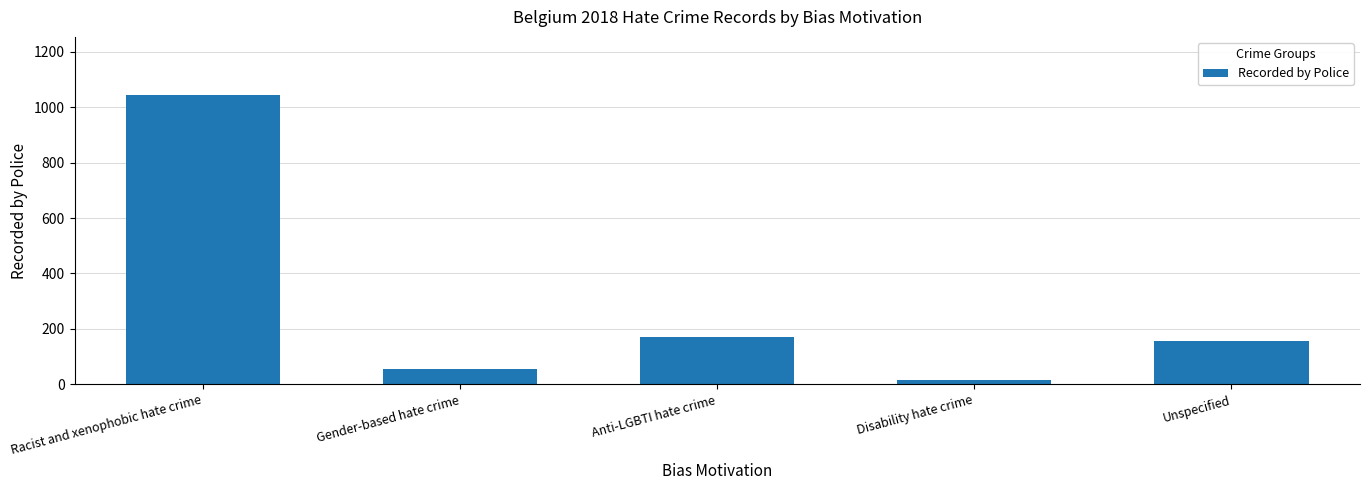

Rank the categories by value from highest to lowest.

Racist and xenophobic hate crime, Anti-LGBTI hate crime, Unspecified, Gender-based hate crime, Disability hate crime